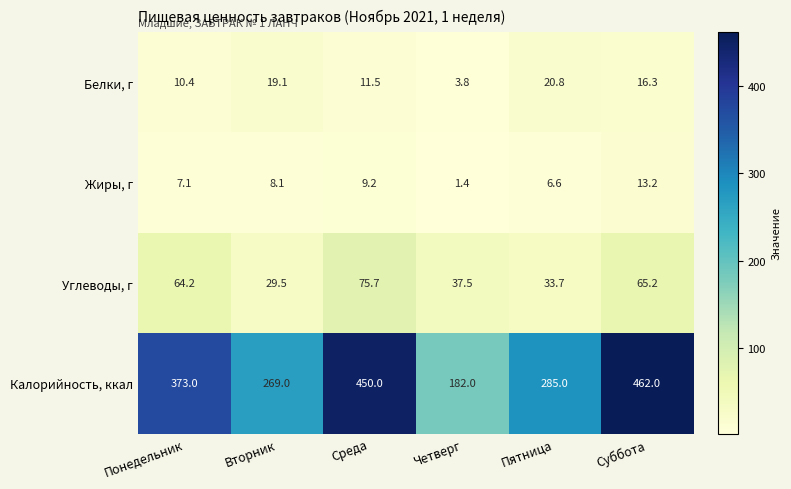

Which series has the largest total across all categories?

Калорийность, ккал